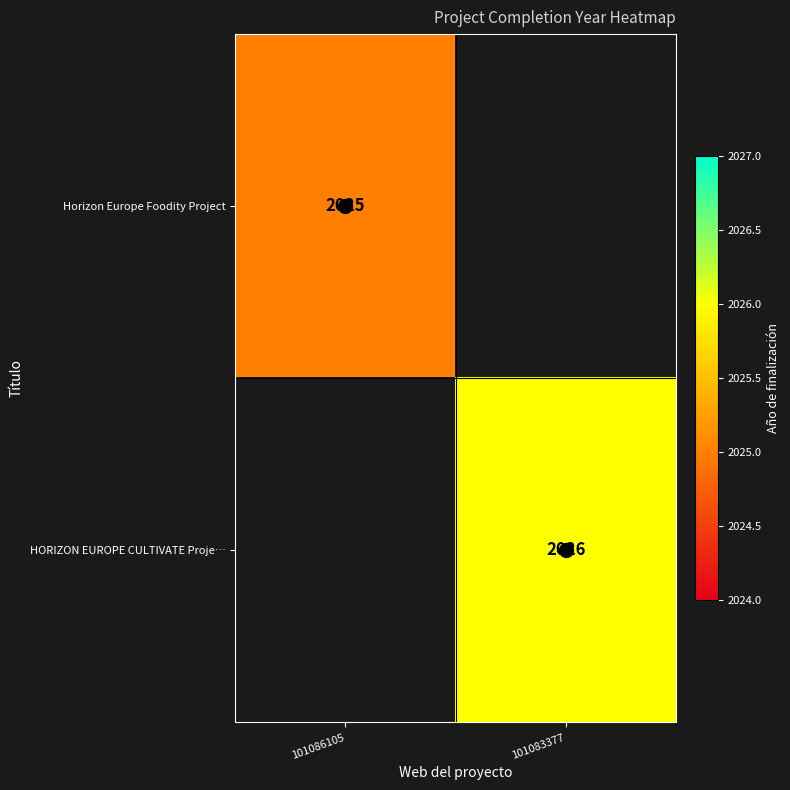

Between 101086105 and 101083377, which is larger?

101083377